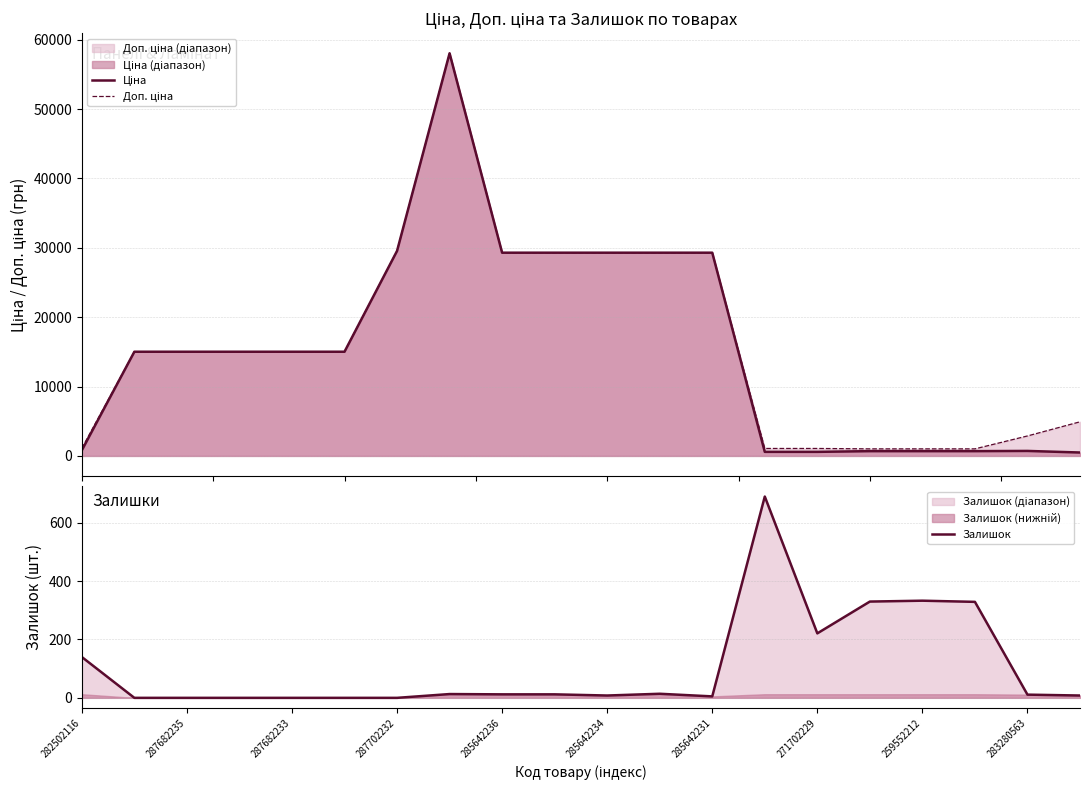

True or false: Залишок has a value of 0 at 287702232.

True